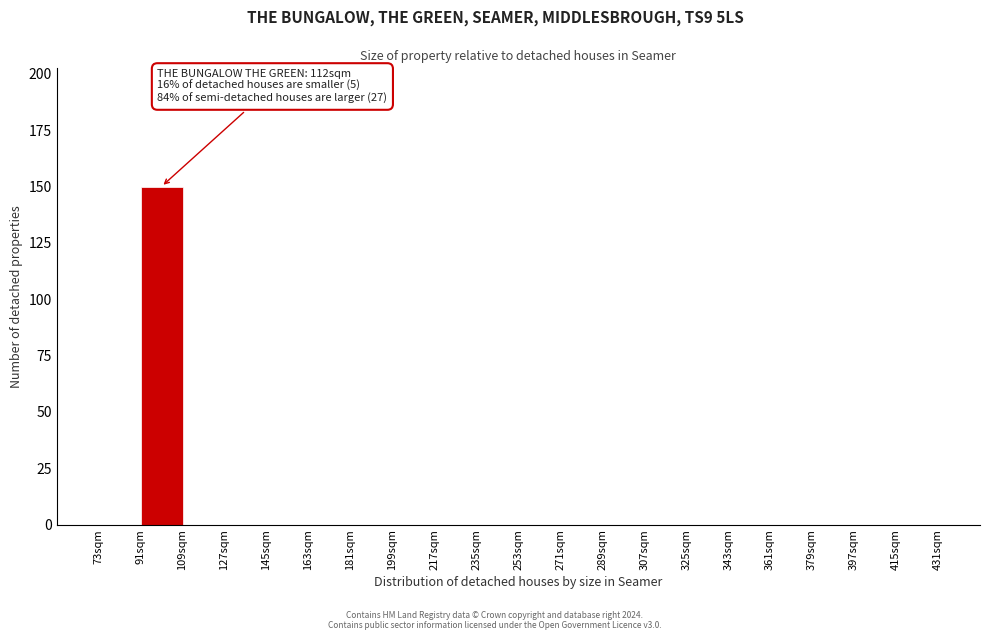

Over which range of the x-axis is the bar tallest?

91 to 109